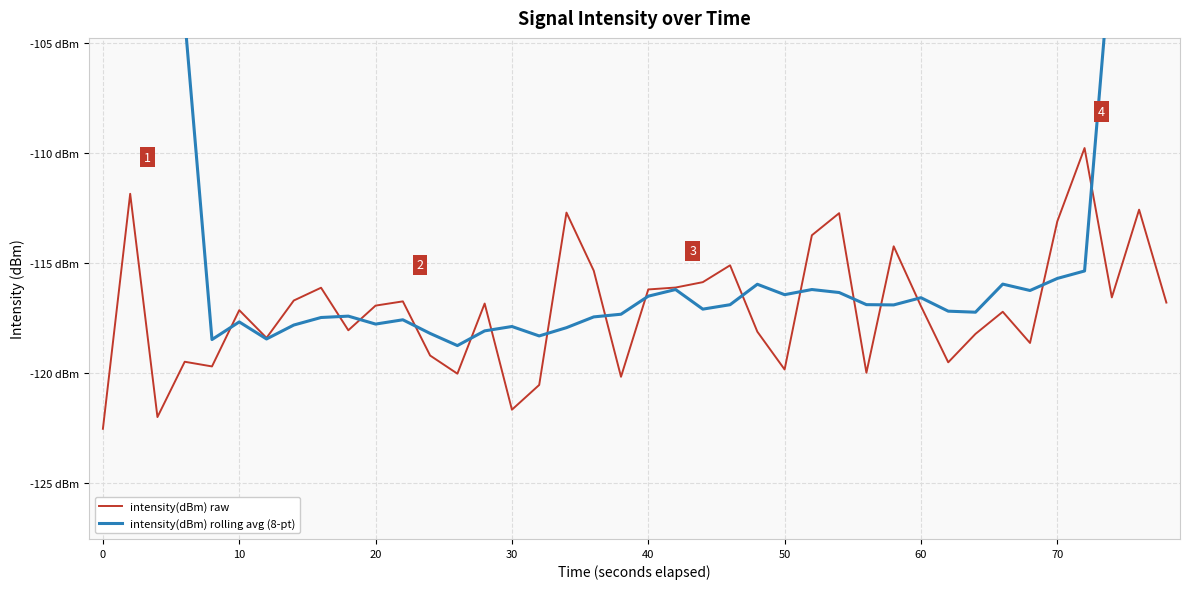

How many series are shown in this chart?

2